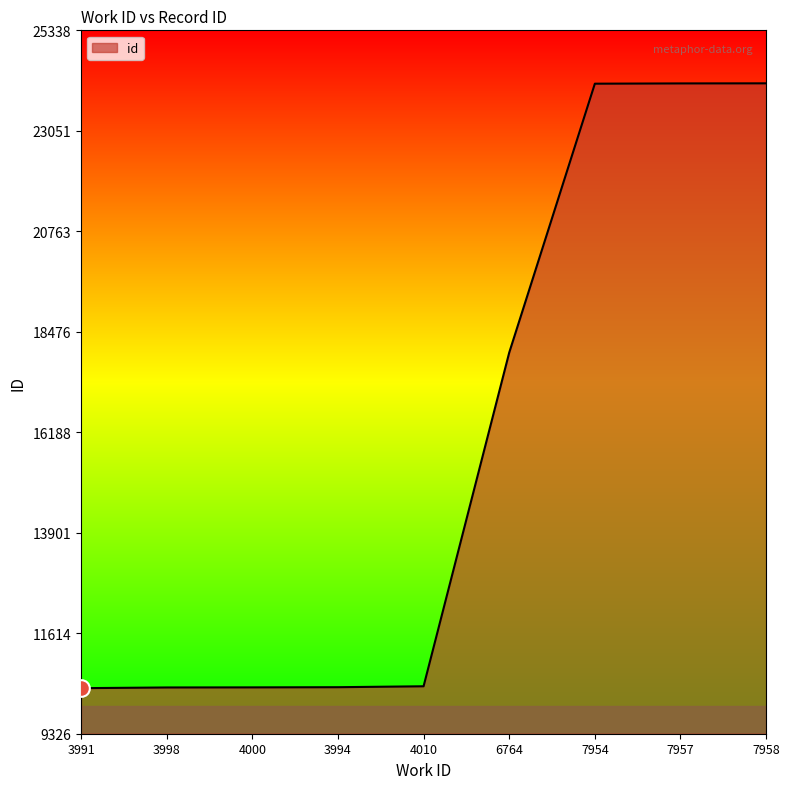

The value at 3994 is 10385. True or false?

True